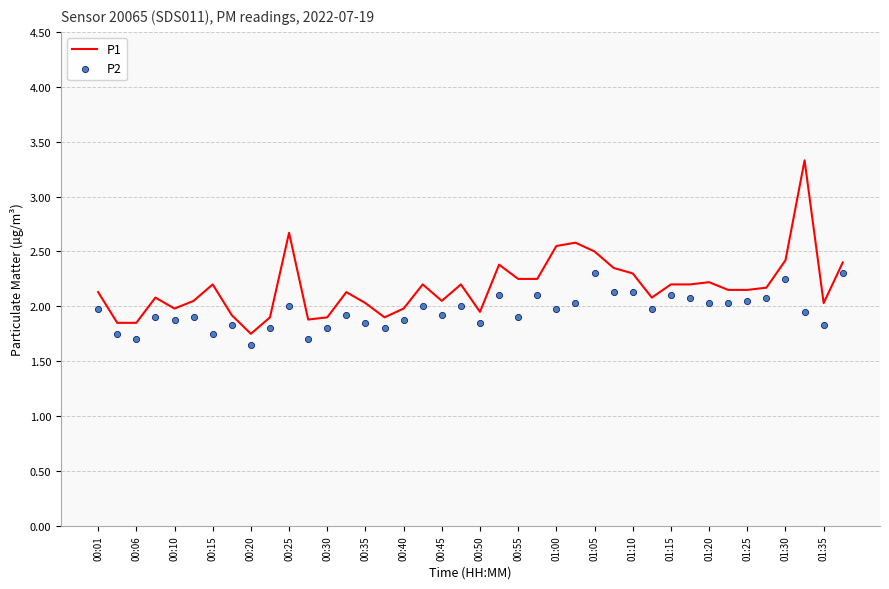

Which series has the largest total across all categories?

P1